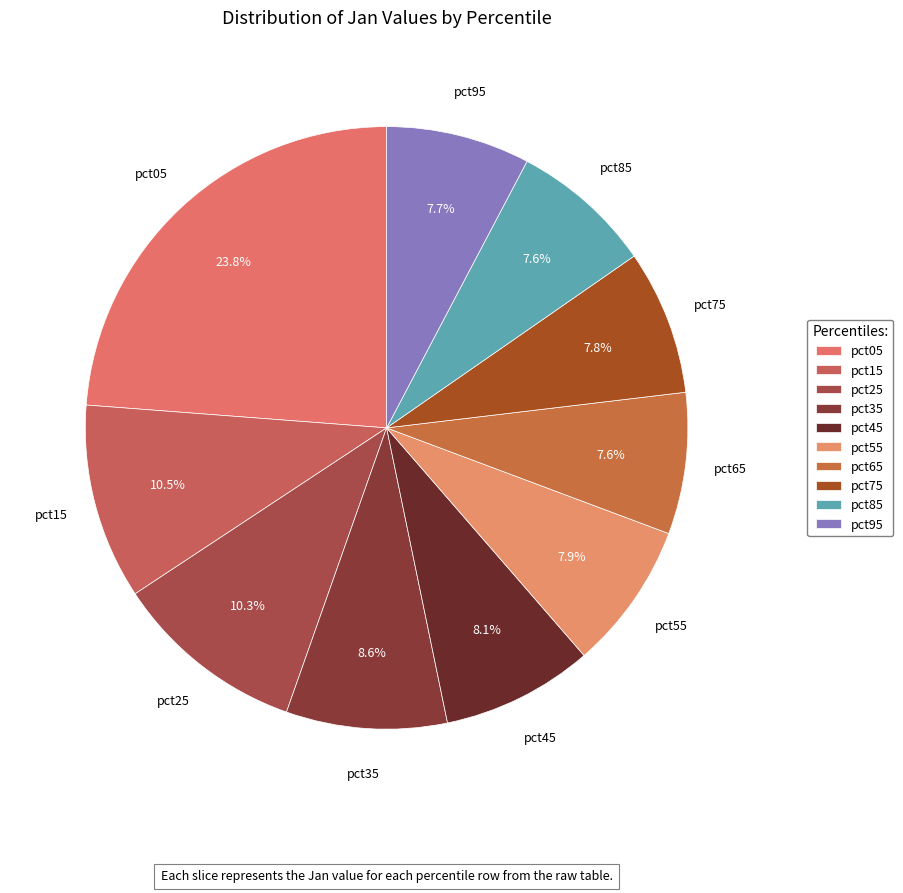

How many segments does this pie chart have?

10